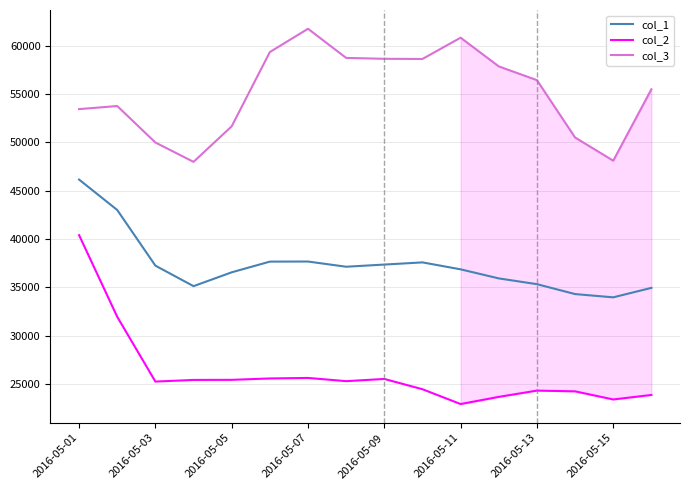

Rank the series by their maximum value, from highest to lowest.

col_3, col_1, col_2